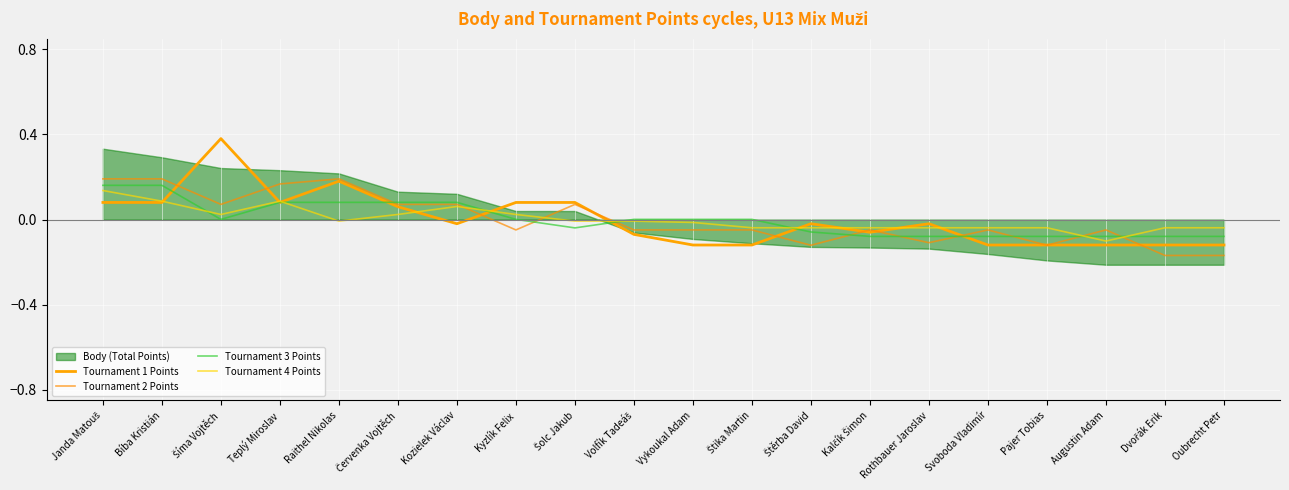

At which category is the sum across all series the highest?

Janda Matouš